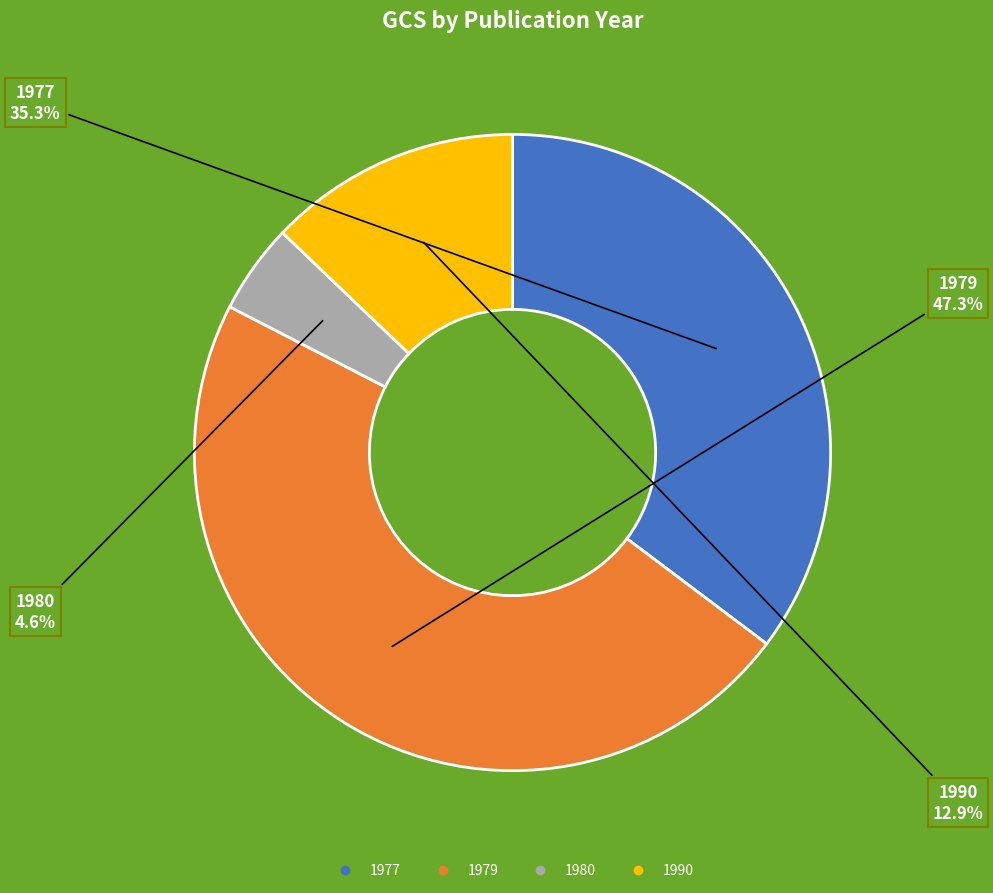

What percentage is NOT represented by 1980?

95.4%